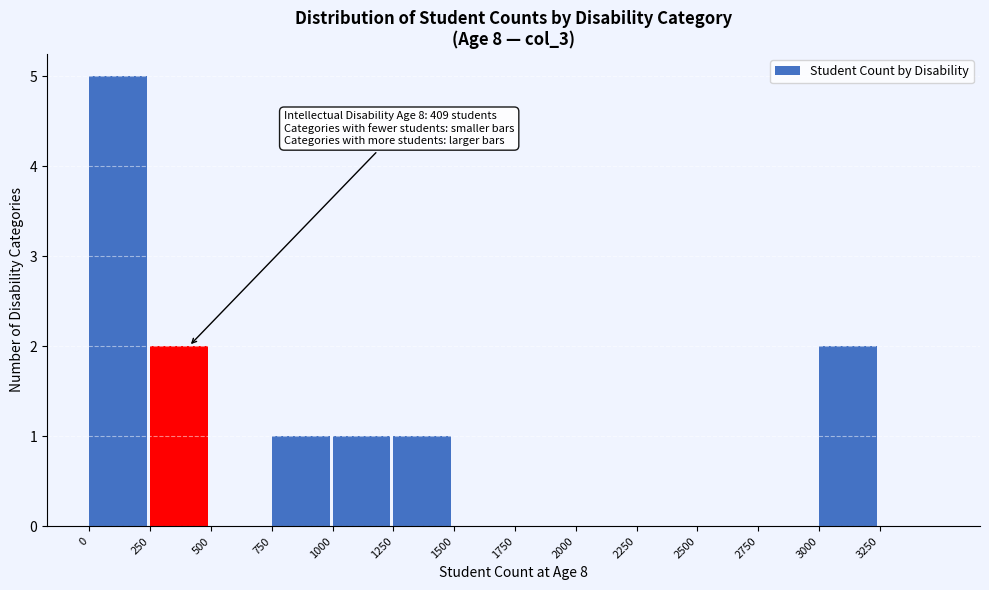

Over which range of the x-axis is the bar tallest?

0 to 250